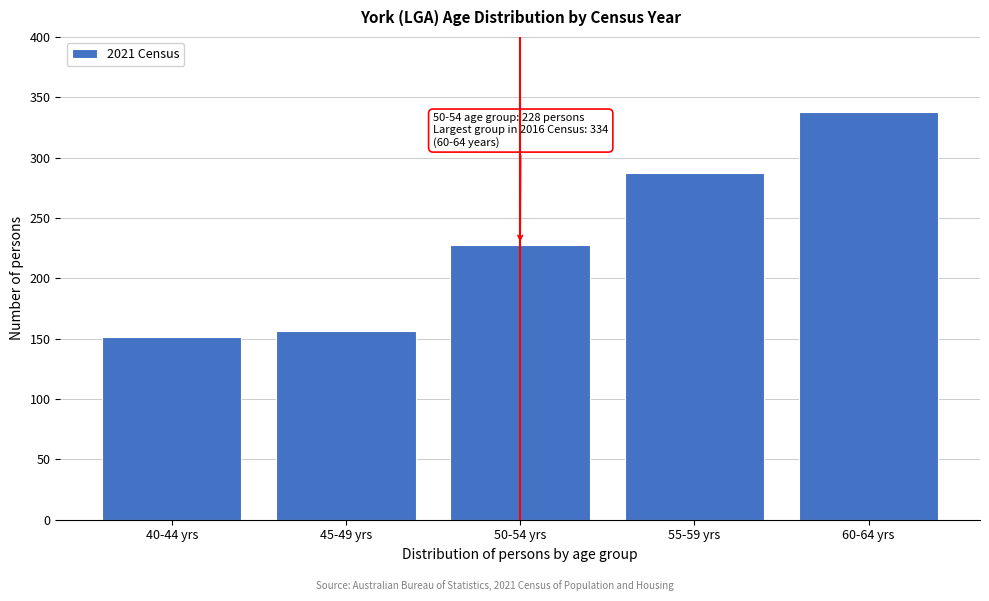

Reading left to right, transcribe all the data shown in this chart.

151	156	228	287	338